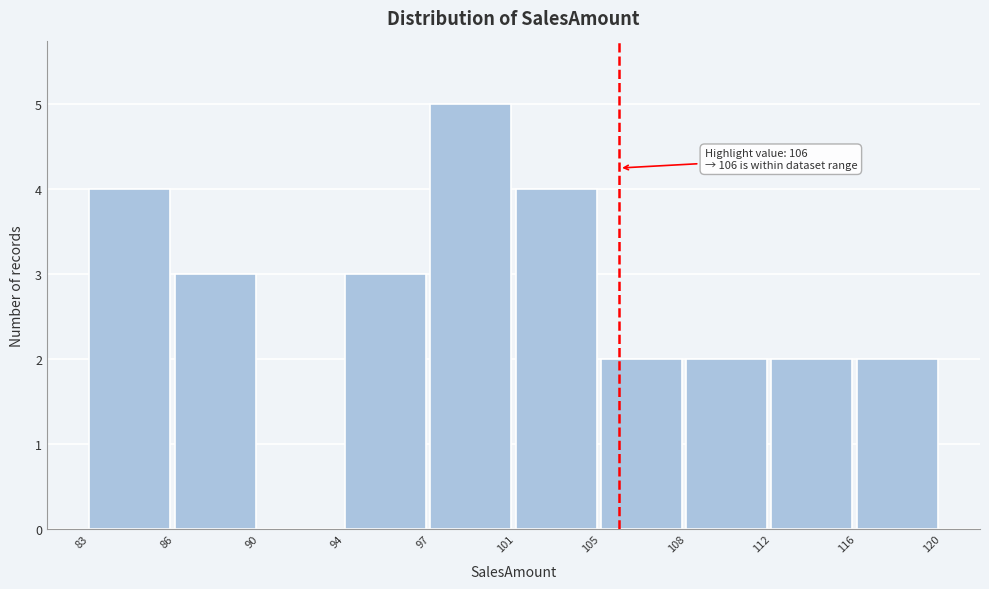

Reading left to right, extract all data points from this chart.

83=4	86=3	90=0	94=3	97=5	101=4	105=2	108=2	112=2	116=2